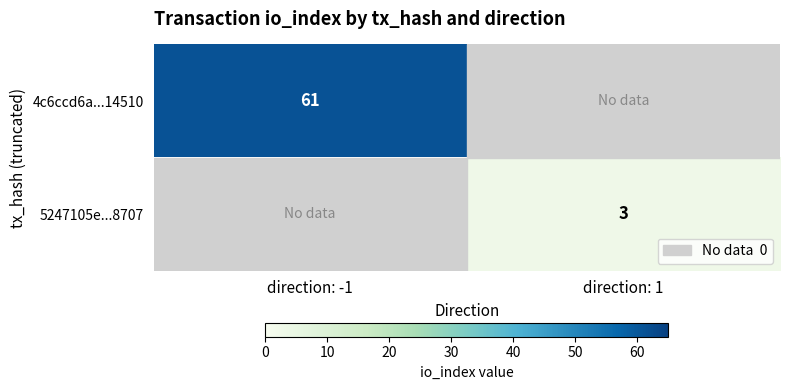

The 4c6ccd6a...14510 series shows 61 at direction: -1. True or false?

True